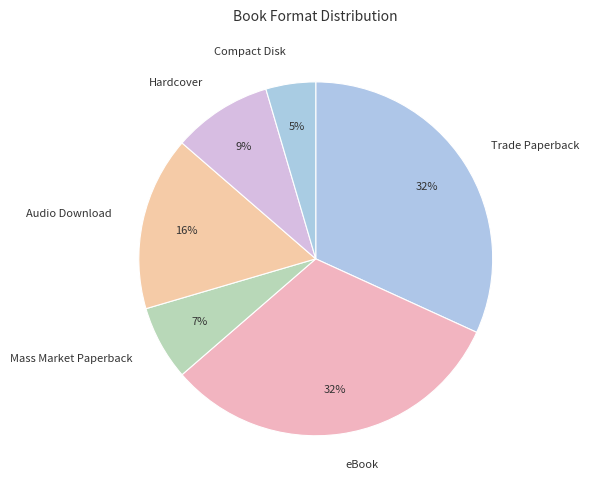

Is the sum of Compact Disk and Trade Paperback greater than half?

No